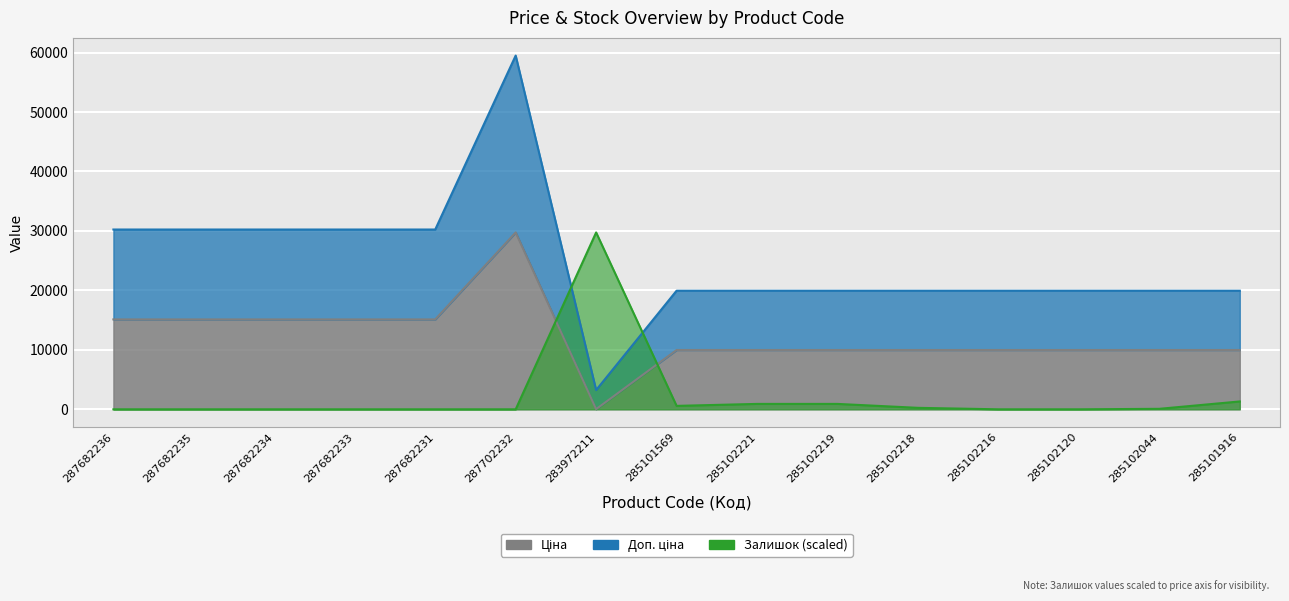

At which label is Залишок closest to 14873?

285101916